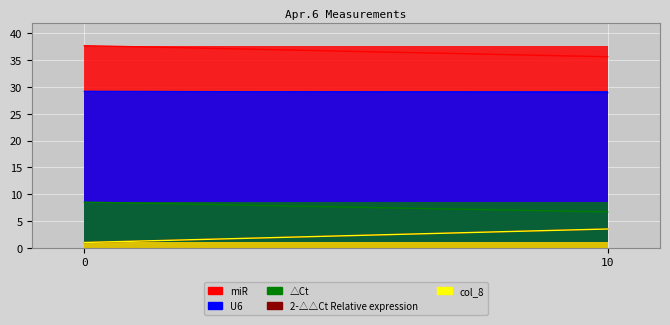

What is the value of the miR point at the 2nd from the left?

35.7